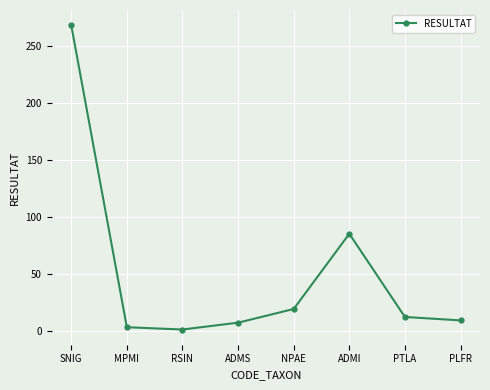

At which label does the data first exceed 12?

SNIG